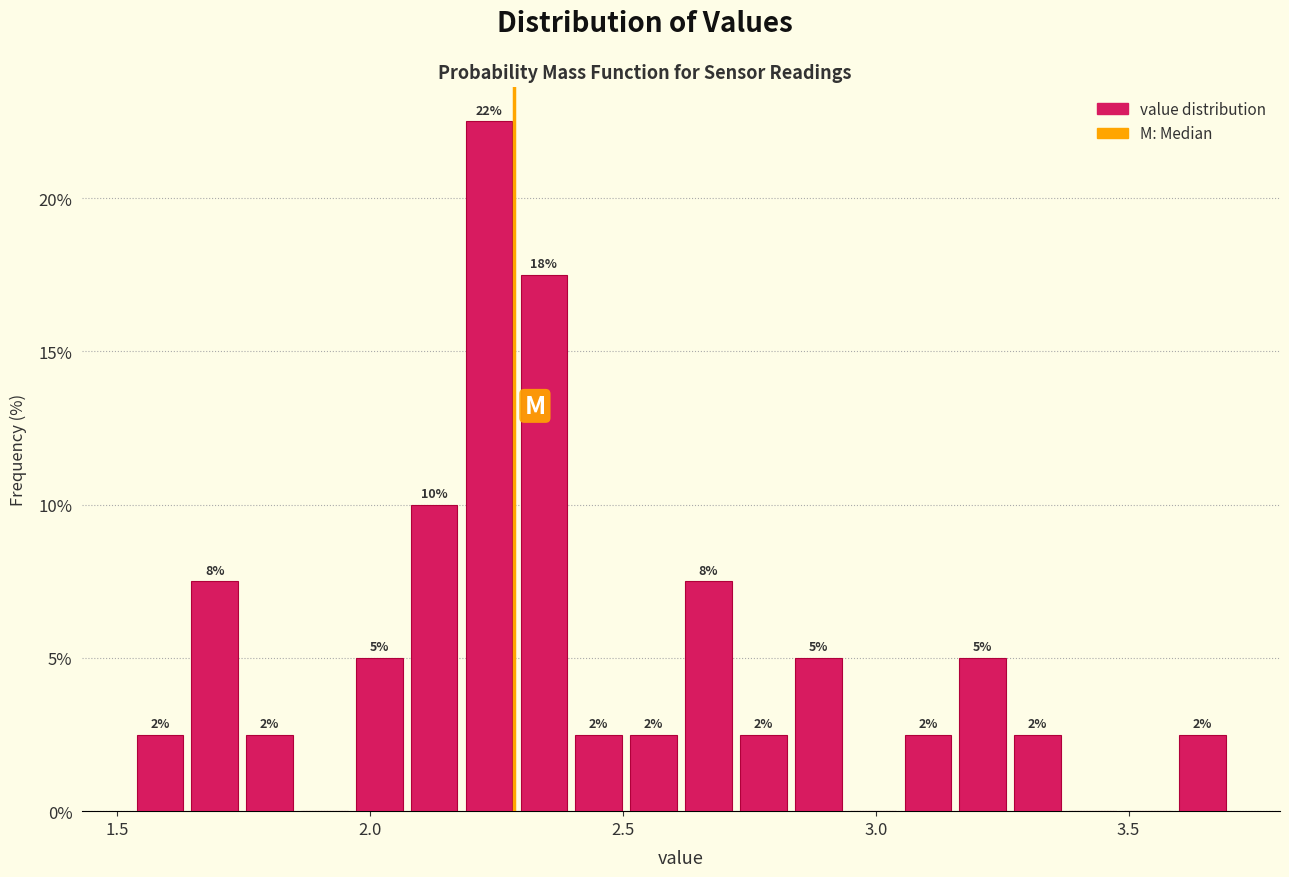

Around what value on the x-axis is the tallest bar? Give the approximate position of its centre, as read against the axis.

2.25